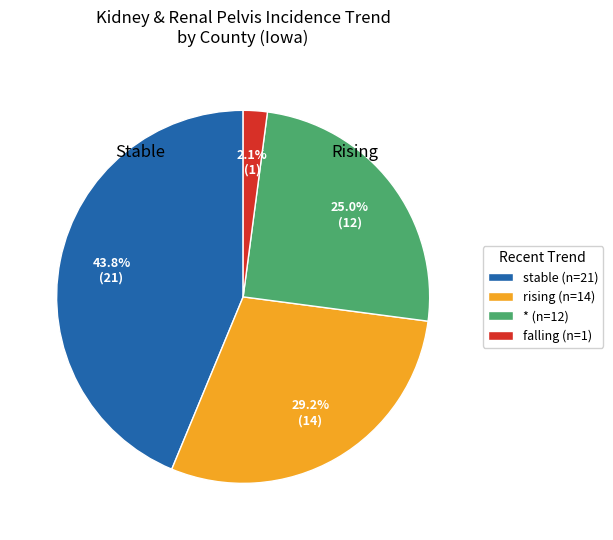

How much of the chart is everything except rising (n=14)?

70.8%